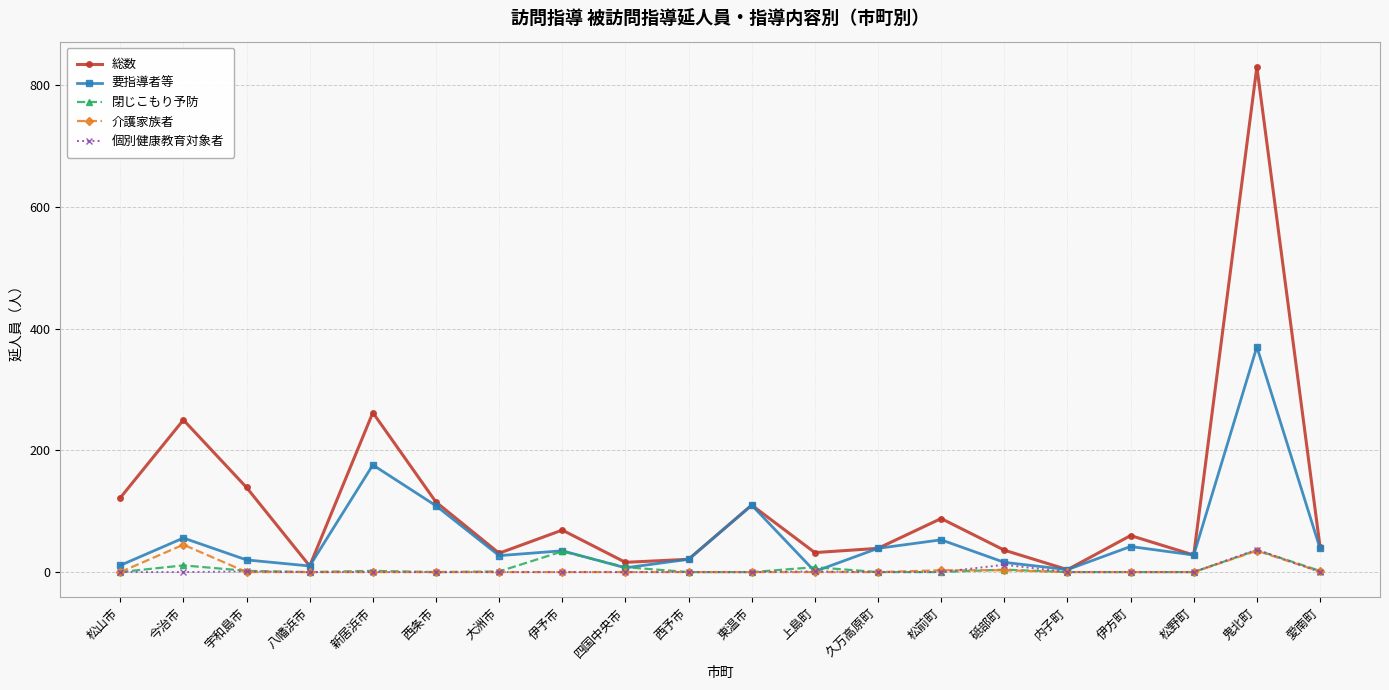

The value of 総数 at 松山市 is 182. True or false?

False